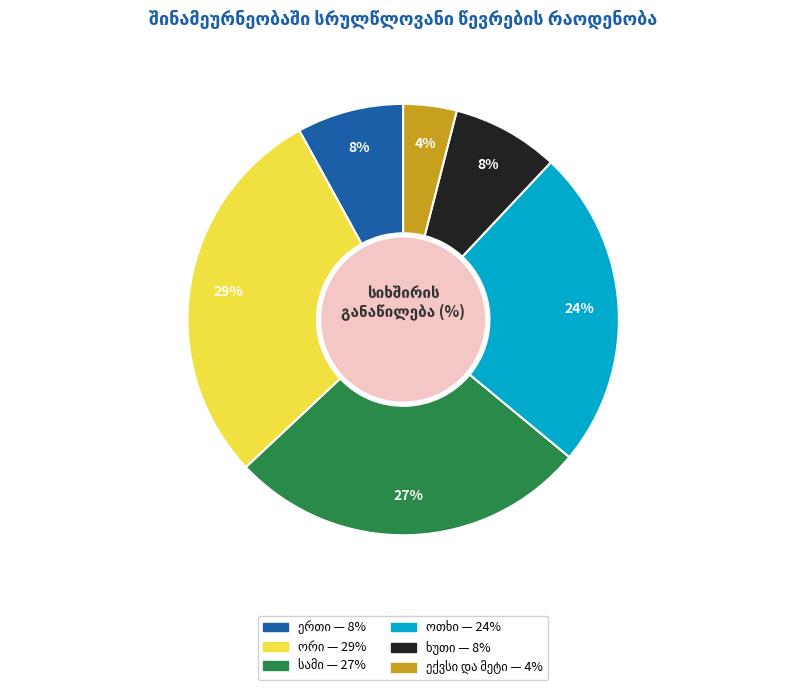

Does any single category account for the majority?

No